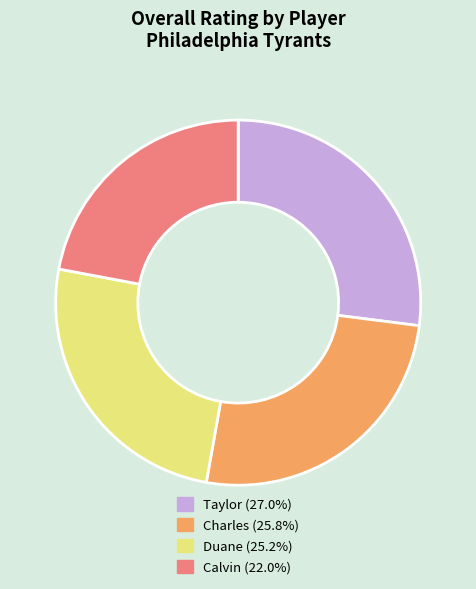

Is there any slice that represents more than half of the pie?

No